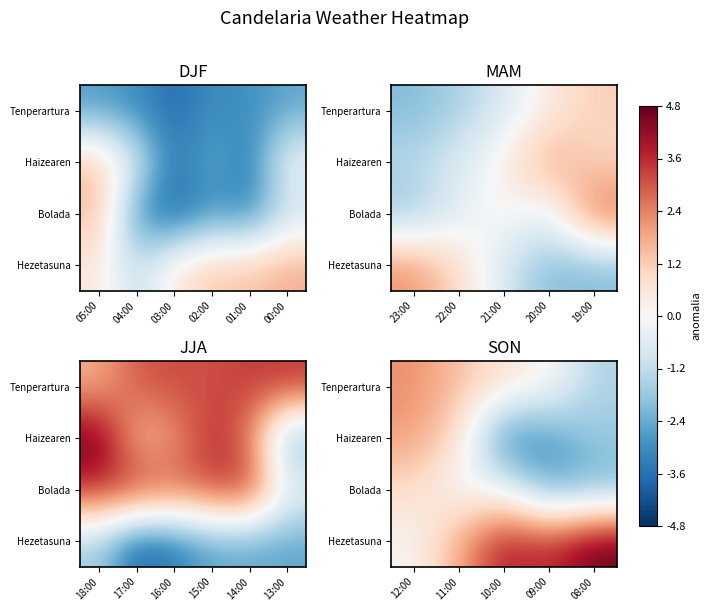

What is the minimum value shown in the chart?

-3.4